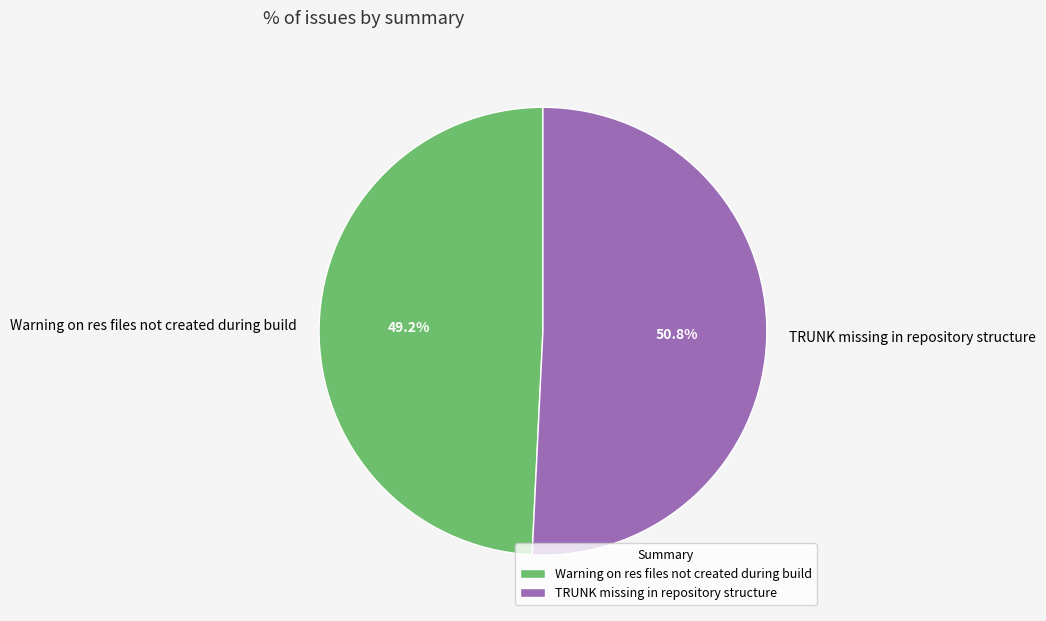

True or false: TRUNK missing in repository structure accounts for 36% of the total.

False